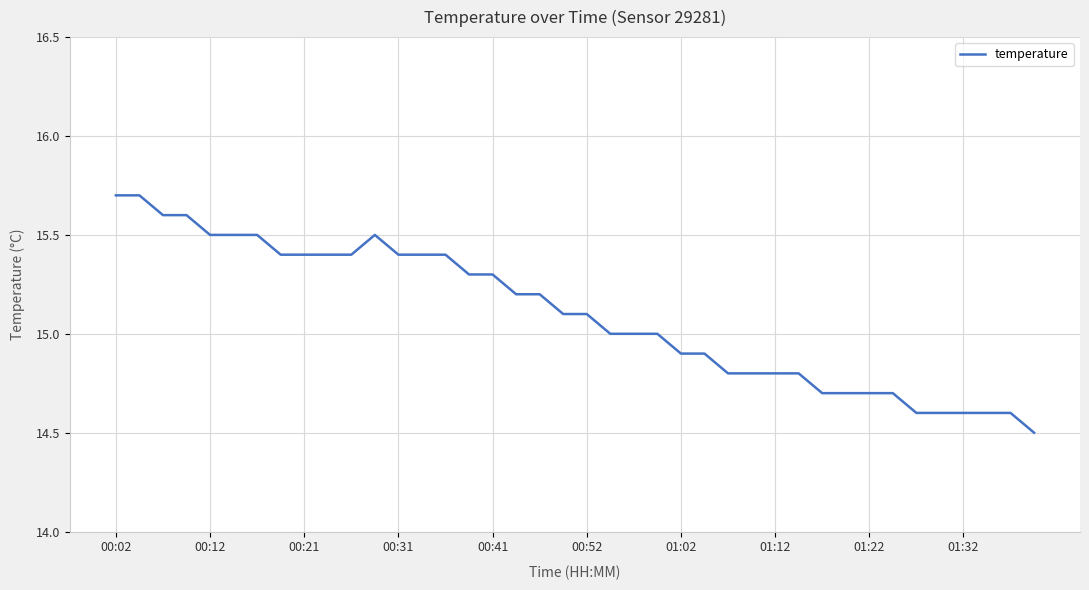

What is the minimum value shown in the chart?

14.5